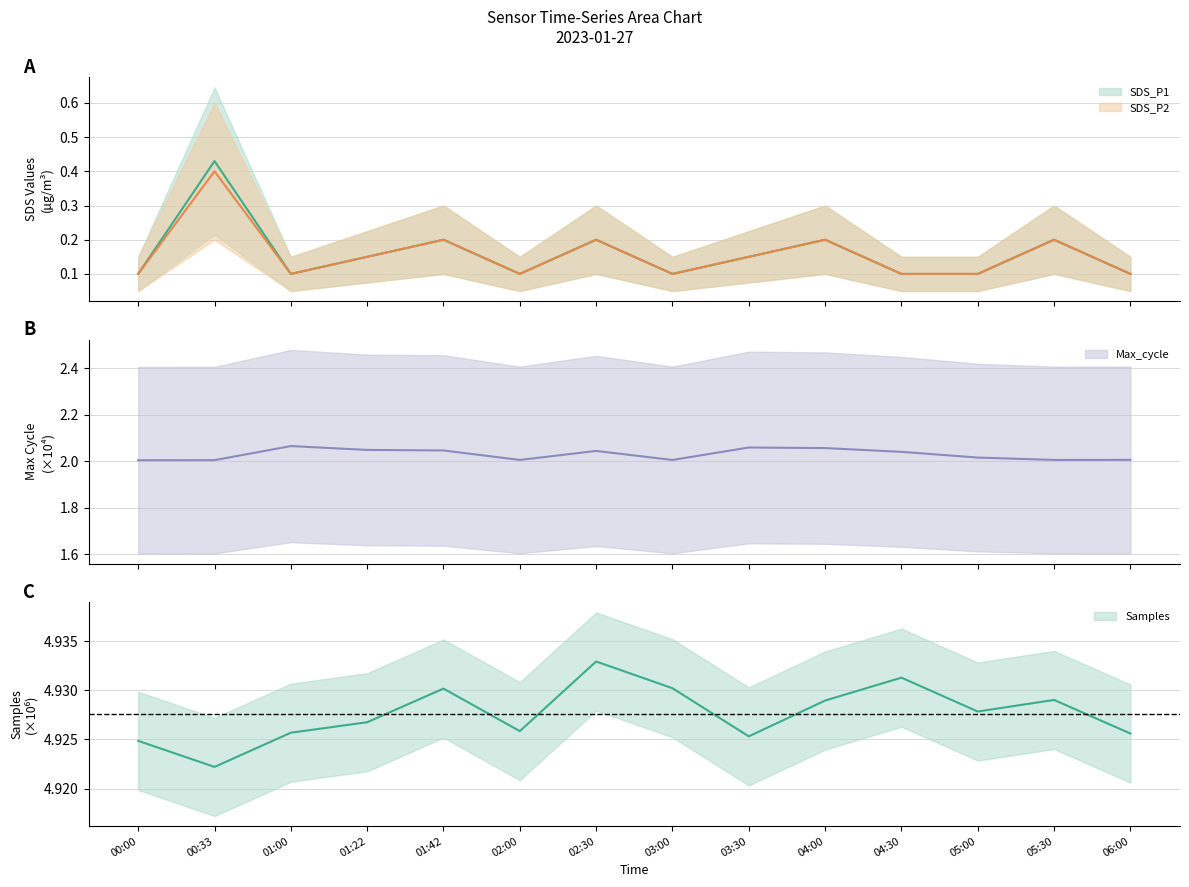

What is the label of the 13th point from the left?

05:30